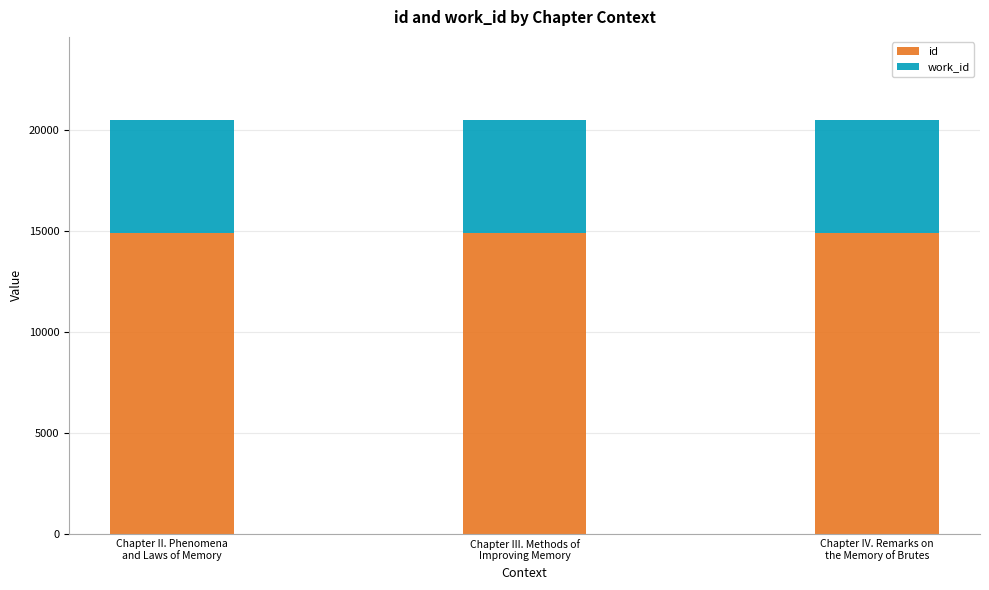

What is the approximate value of id at Chapter II. Phenomena
and Laws of Memory?

14910